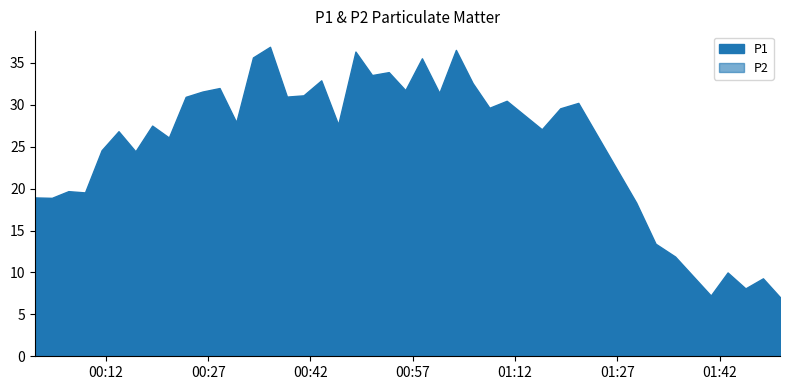

How many interior local peaks does the P1 series have?

14